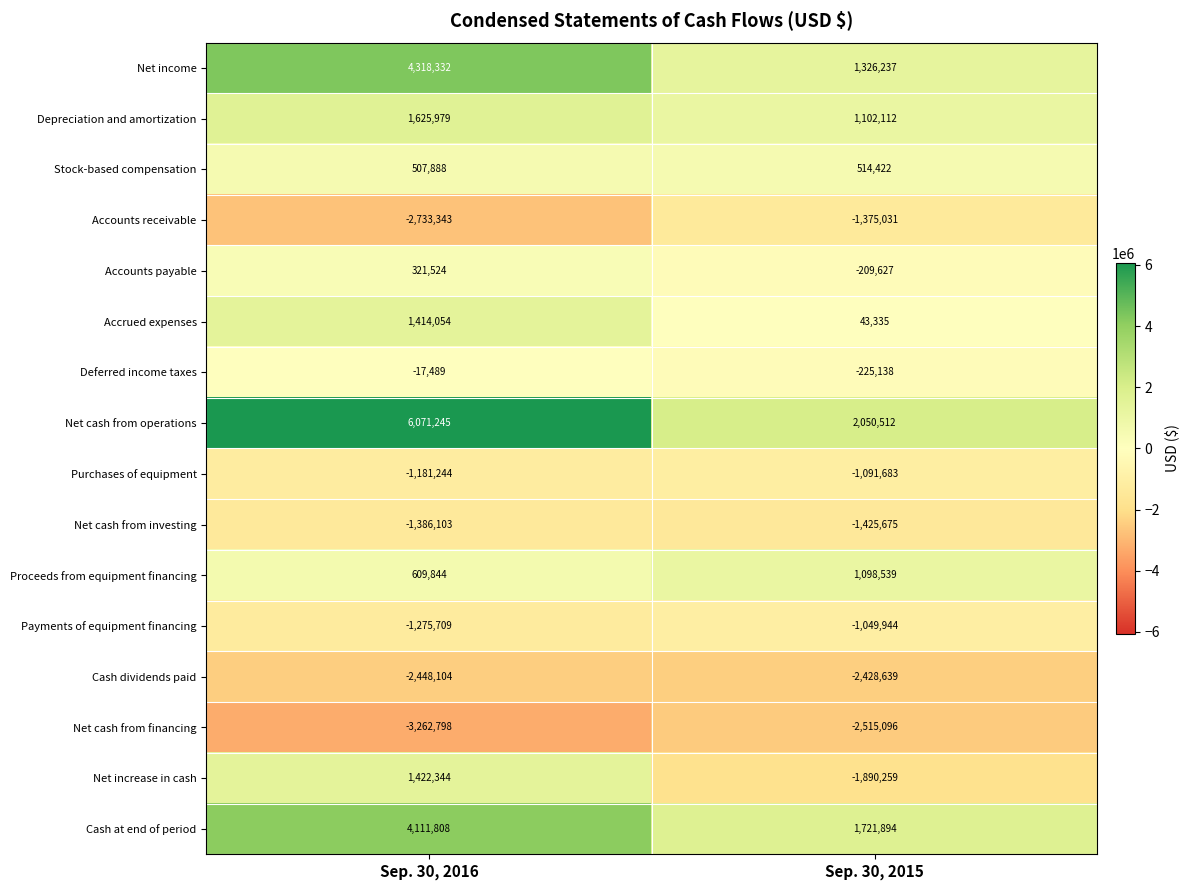

What is the spread (max minus min) of values at Sep. 30, 2015?

4565608